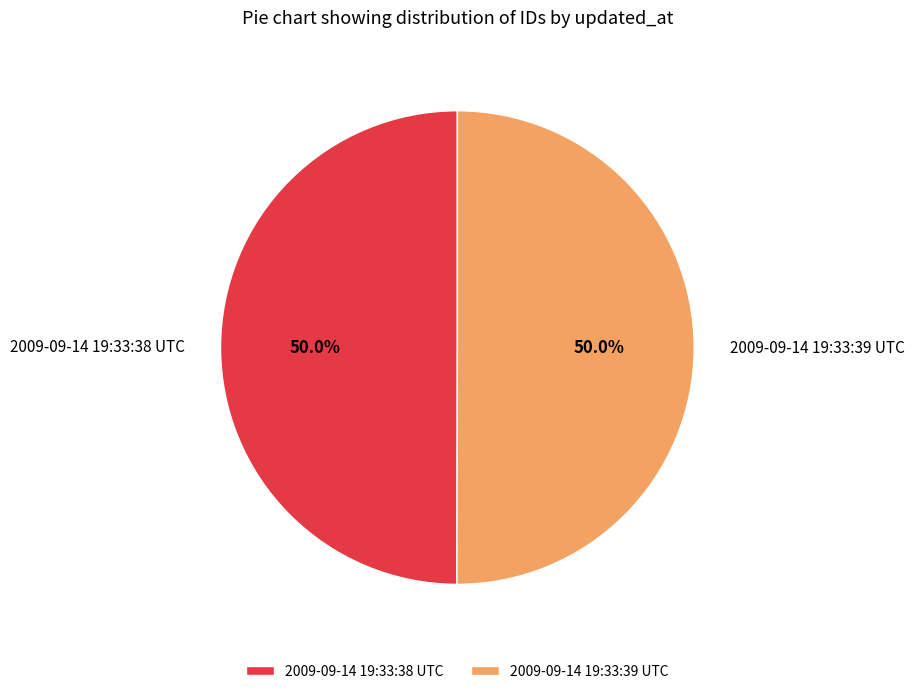

How many segments does this pie chart have?

2